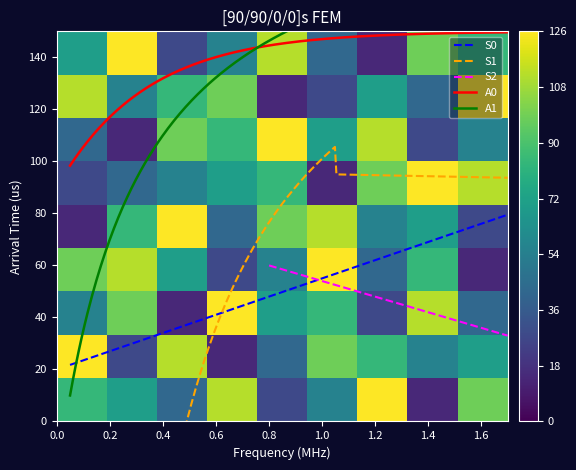

List the labels in order of row6 value, smallest first.

1.0, 0.0, 0.2, 0.4, 0.6, 0.8, 1.2, 1.6, 1.4